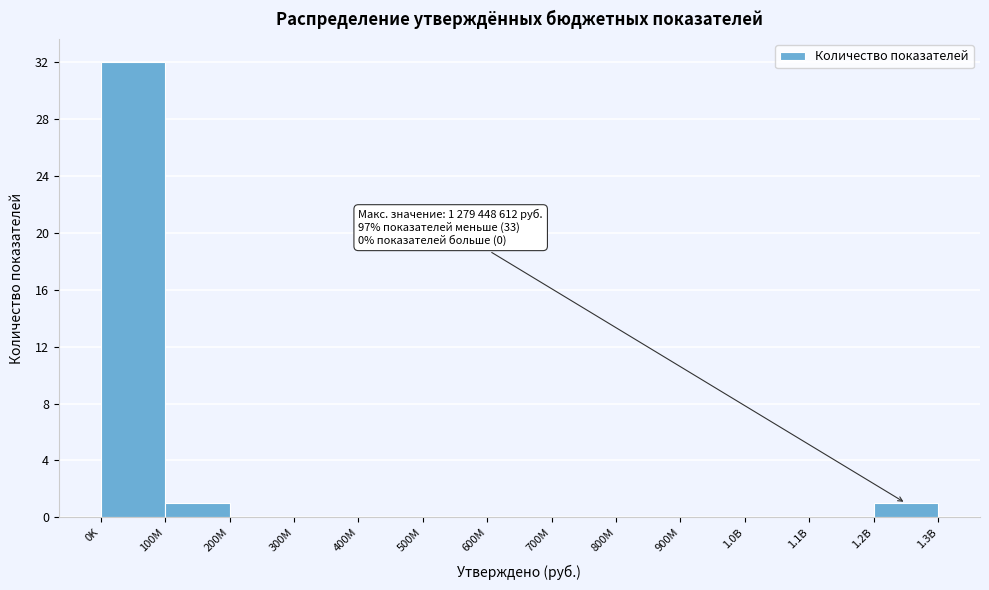

Reading left to right, what are all the values shown in this chart?

0K=32	100M=1	200M=0	300M=0	400M=0	500M=0	600M=0	700M=0	800M=0	900M=0	1.0B=0	1.1B=0	1.2B=1